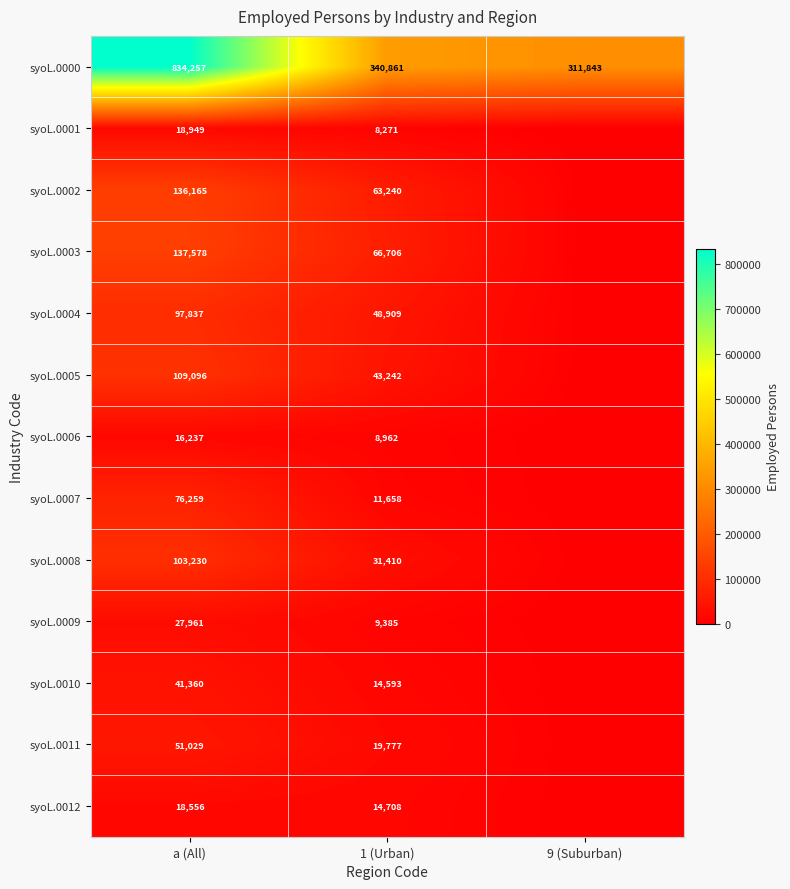

The value of syoL.0000 at a (All) is 1316247. True or false?

False